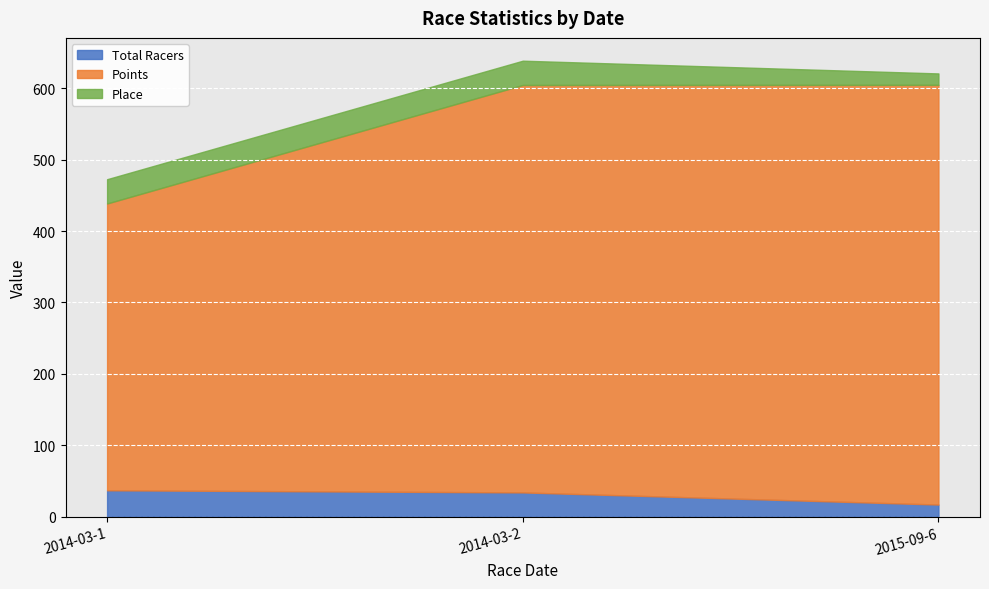

How many lines are shown in the chart?

3